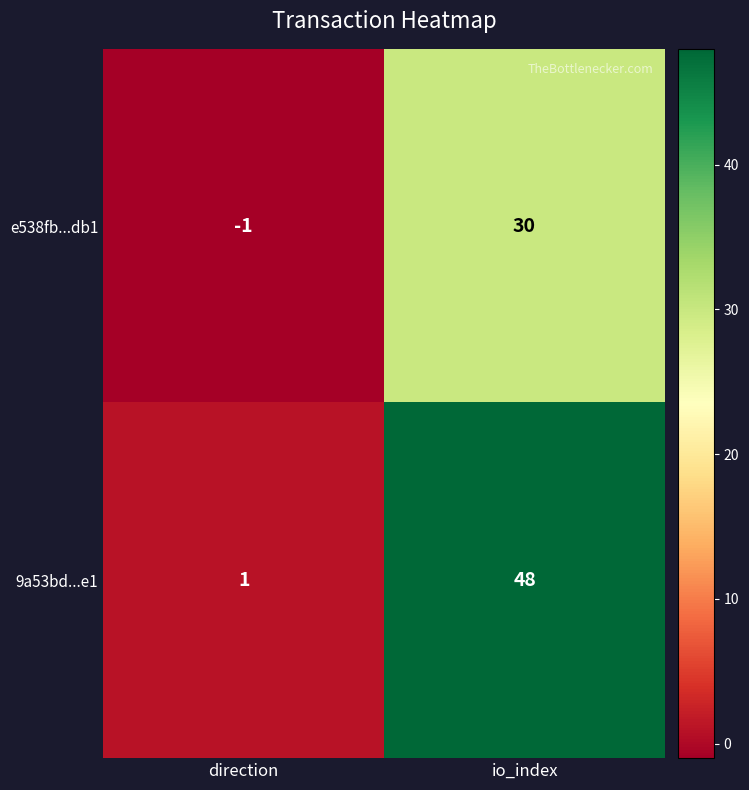

What is the sum of all e538fb...db1 values?

29